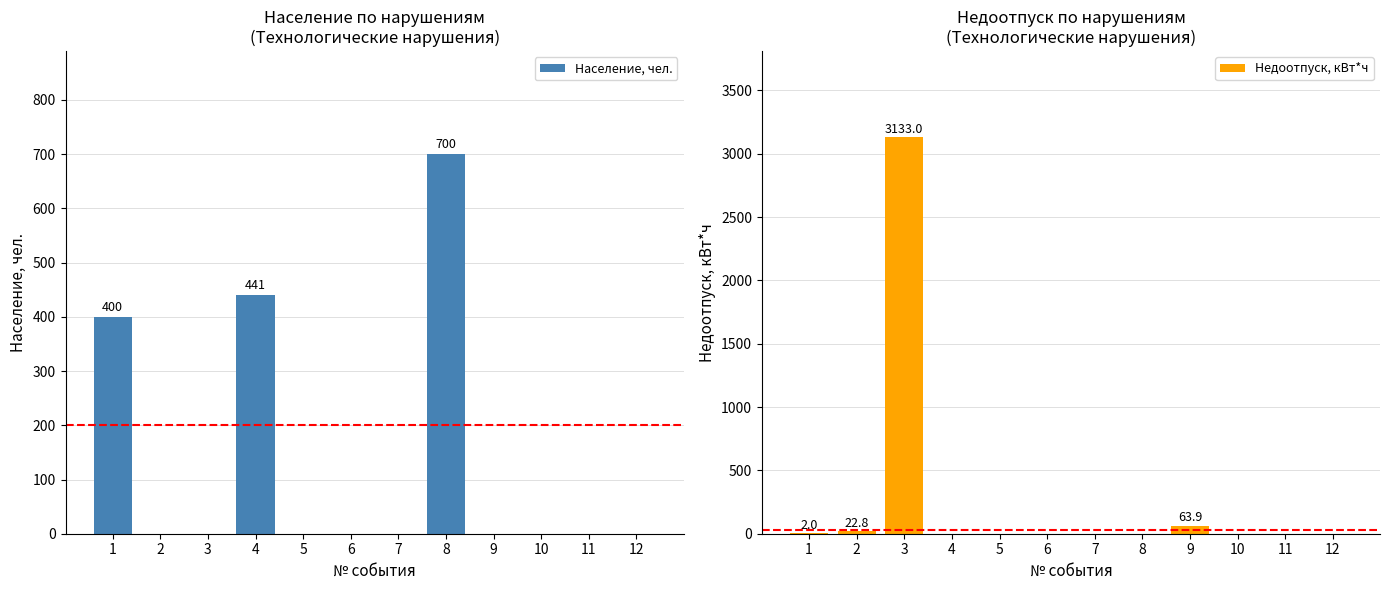

List the series in order of their peak value, highest first.

Недоотпуск, кВт*ч, Население, чел.